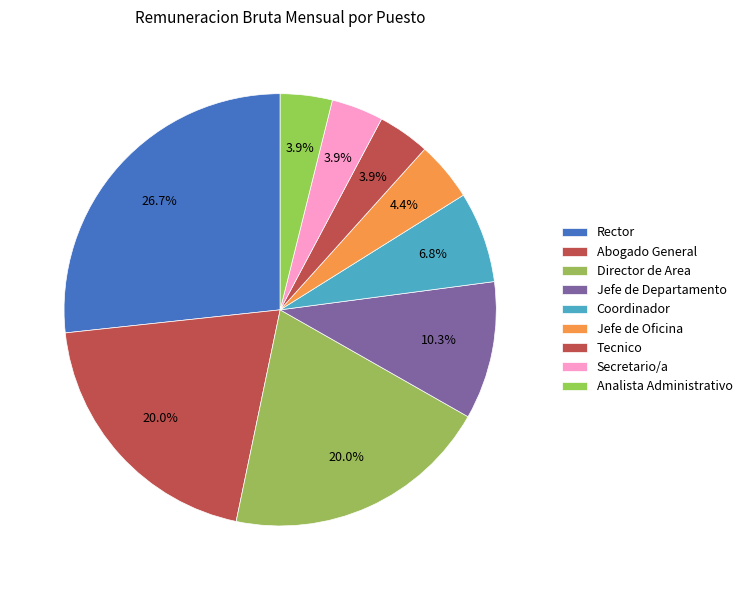

The Jefe de Oficina slice represents 14% of the pie. True or false?

False